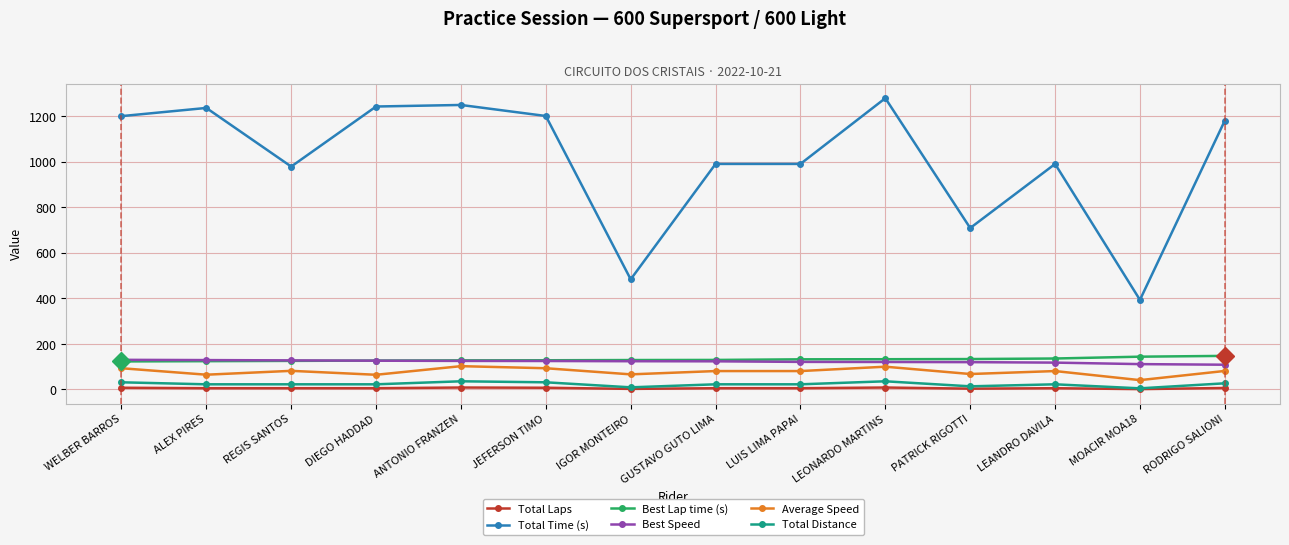

At how many categories does at least one series exceed 576?

12